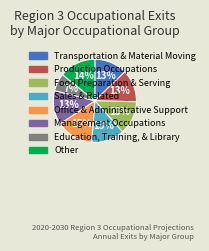

Is there any slice that represents more than half of the pie?

No